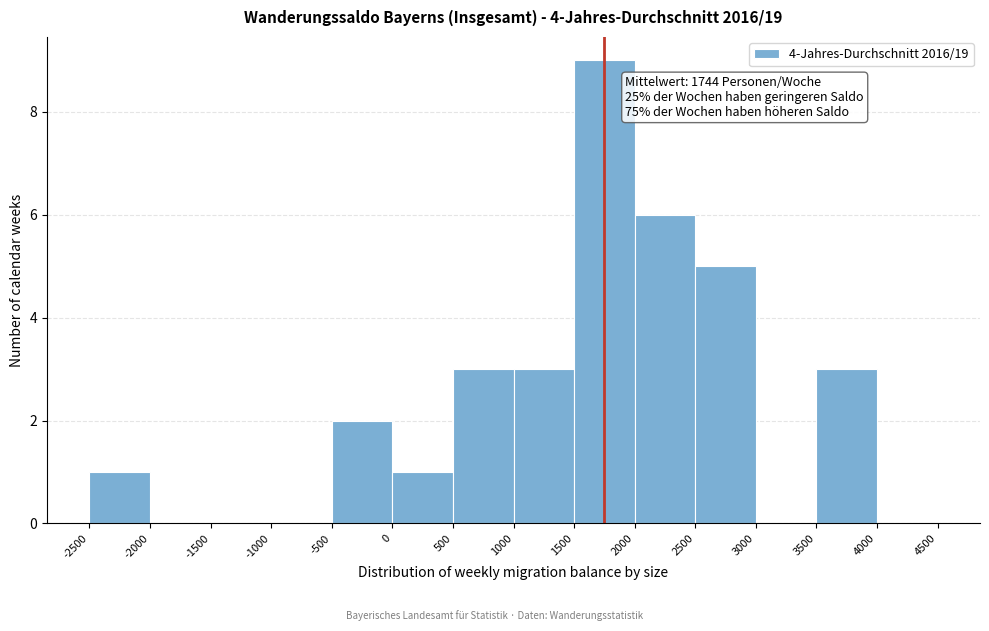

Over which range of the x-axis is the bar tallest?

1500 to 2000